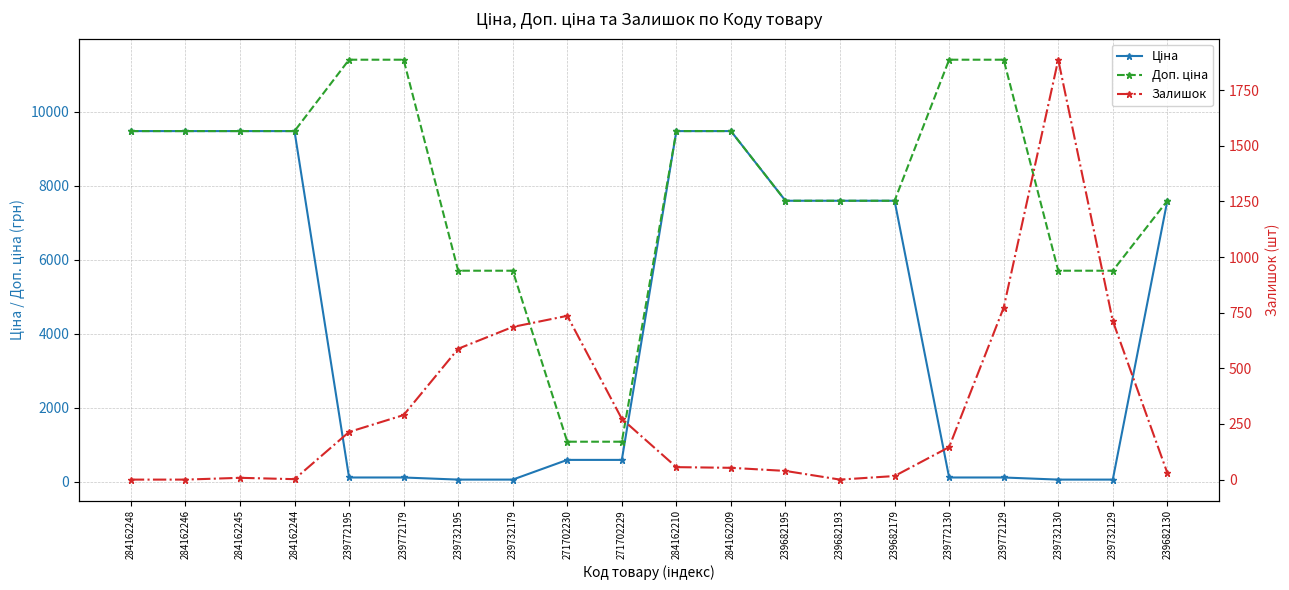

What is the maximum value shown in the chart?

11410.0